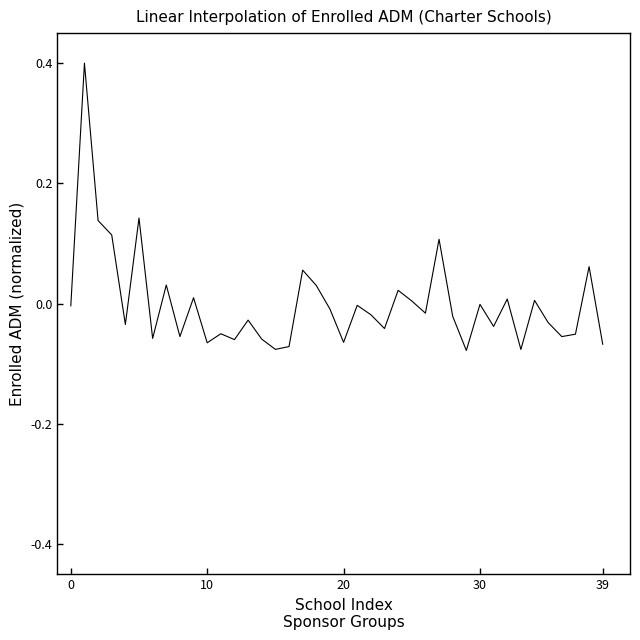

How many series are shown in this chart?

1